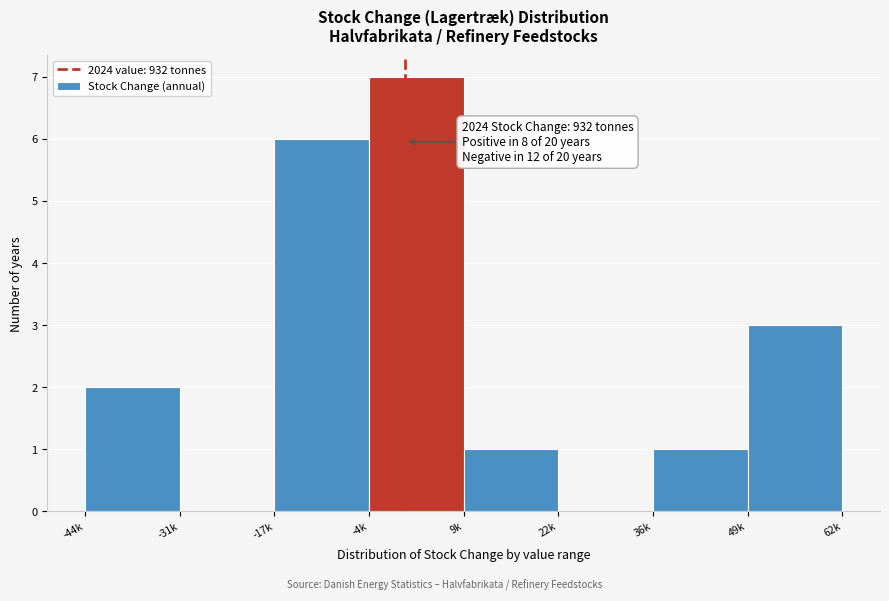

Reading left to right, list all the values displayed in this chart.

-44k=2	-31k=0	-17k=6	-4k=7	9k=1	22k=0	36k=1	49k=3